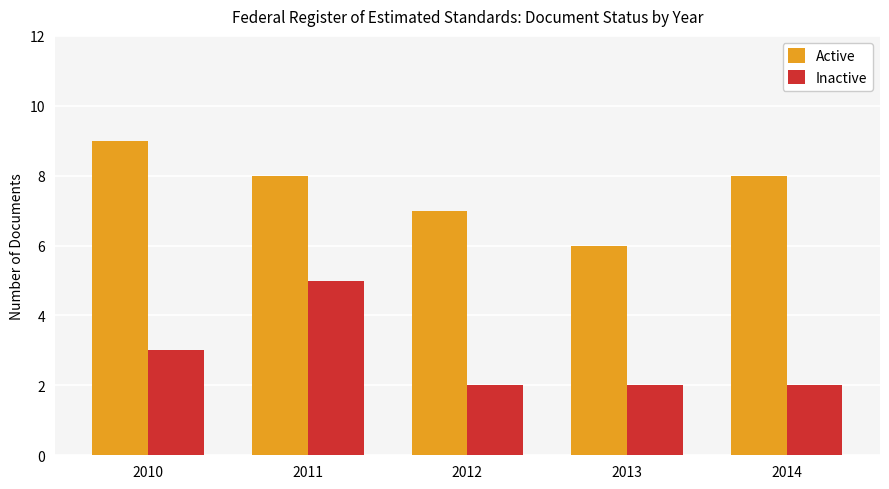

At which category is the sum across all series the highest?

2011